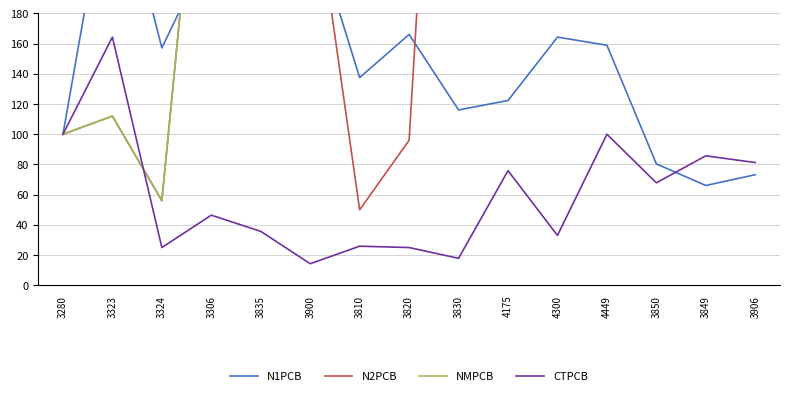

Where is NMPCB nearest to the value 348?

3849